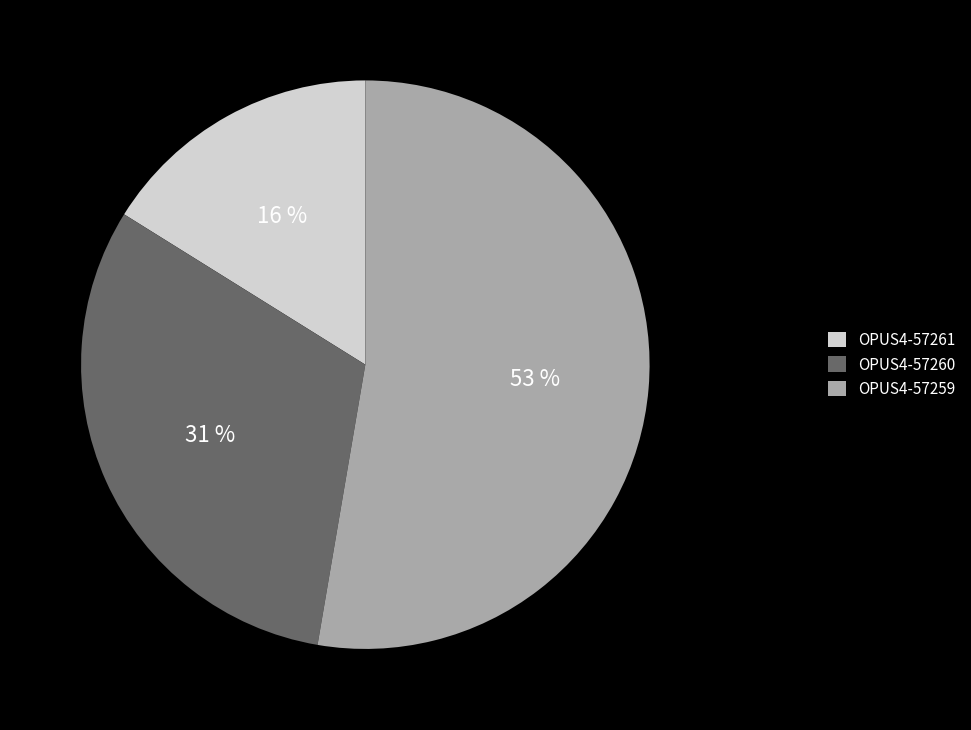

Count the number of slices in the pie.

3